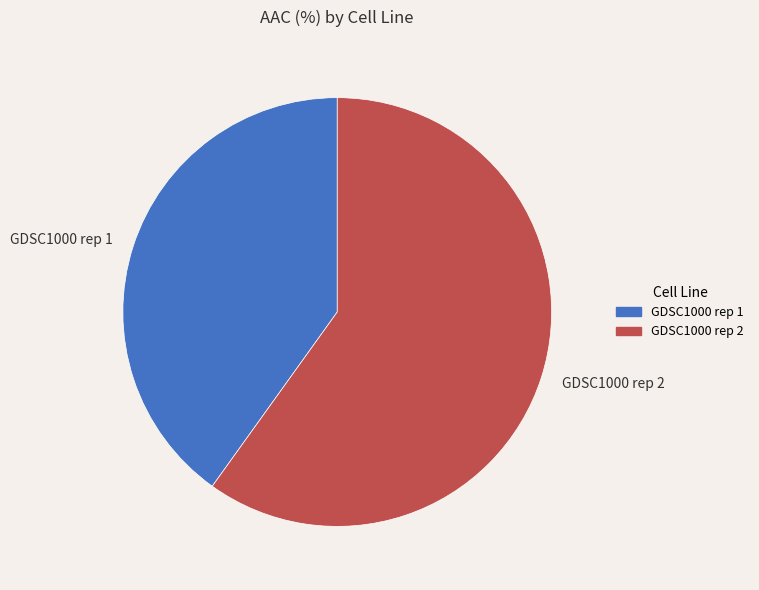

Approximately how many times larger is the value at GDSC1000 rep 2 compared to GDSC1000 rep 1?

1.5